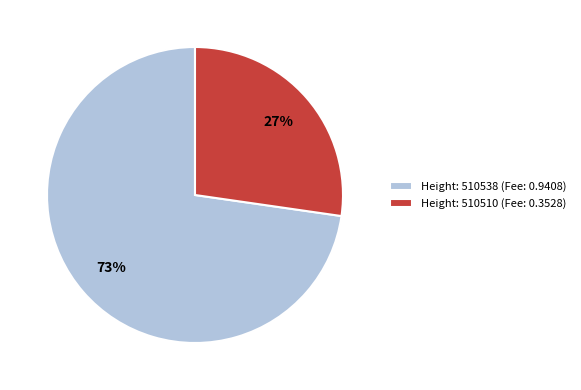

Is the sum of Height: 510510 (Fee: 0.3528) and Height: 510538 (Fee: 0.9408) greater than half?

Yes